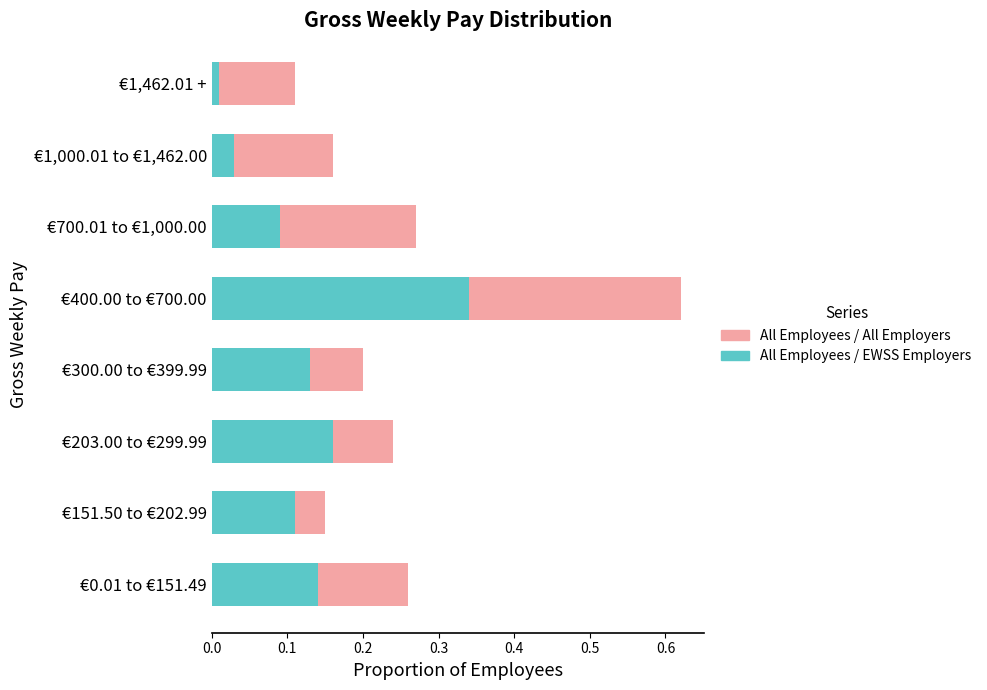

Where is All Employees / EWSS Employers nearest to the value 0?

€1,462.01 +